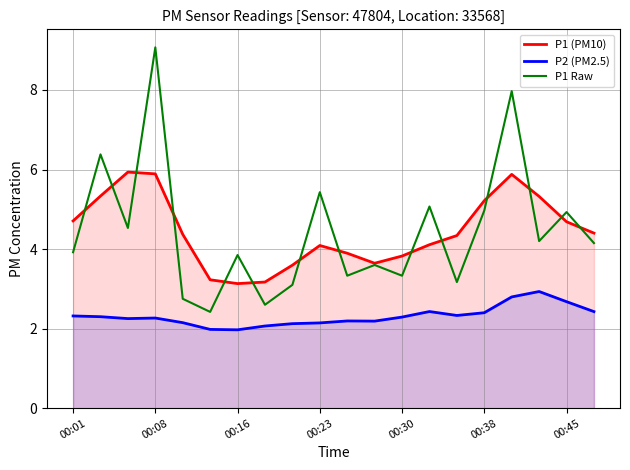

What are all the series names shown in the legend?

P1 (PM10), P2 (PM2.5), P1 Raw